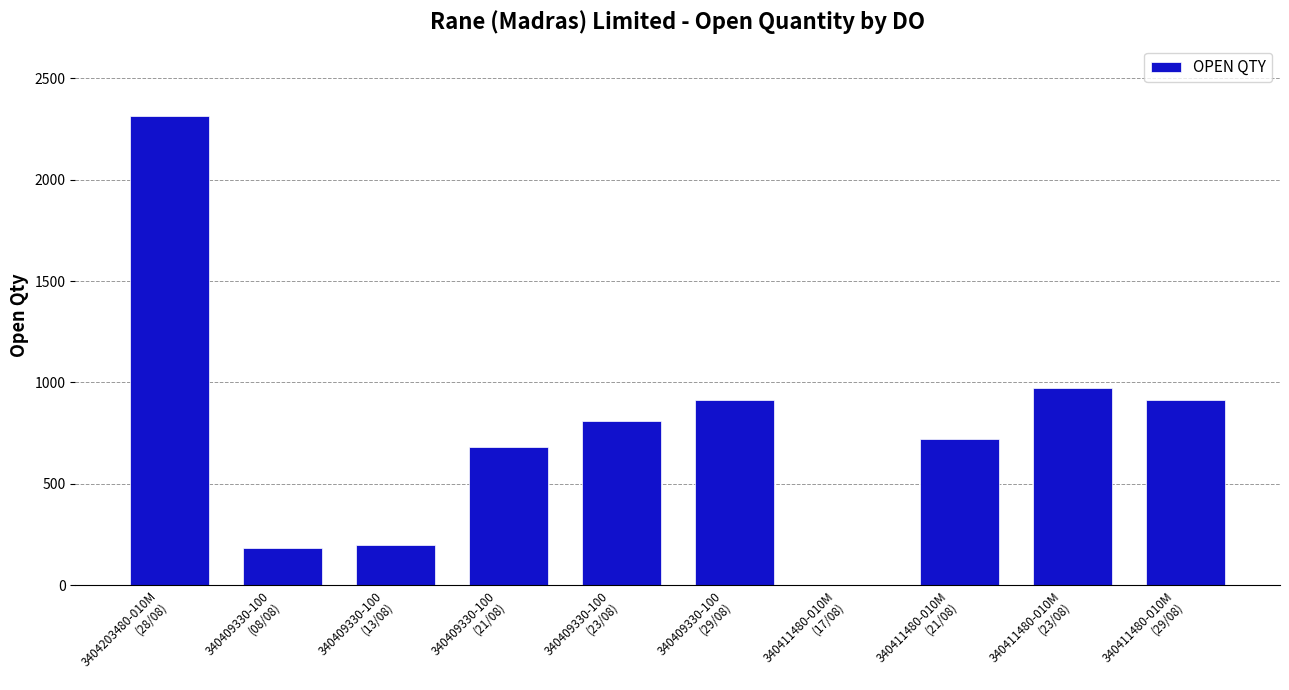

What is the ratio of the value at 3404203480-010M
(28/08) to the value at 340411480-010M
(29/08)?

2.5